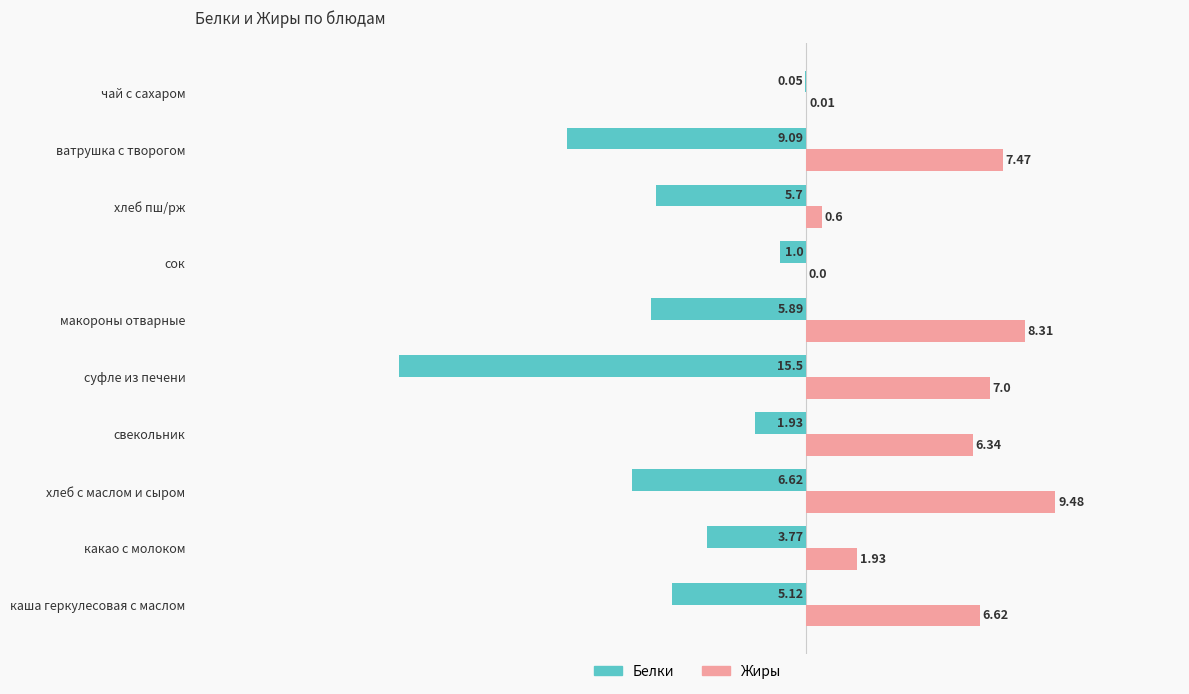

Which series changed the most between суфле из печени and макороны отварные?

Белки